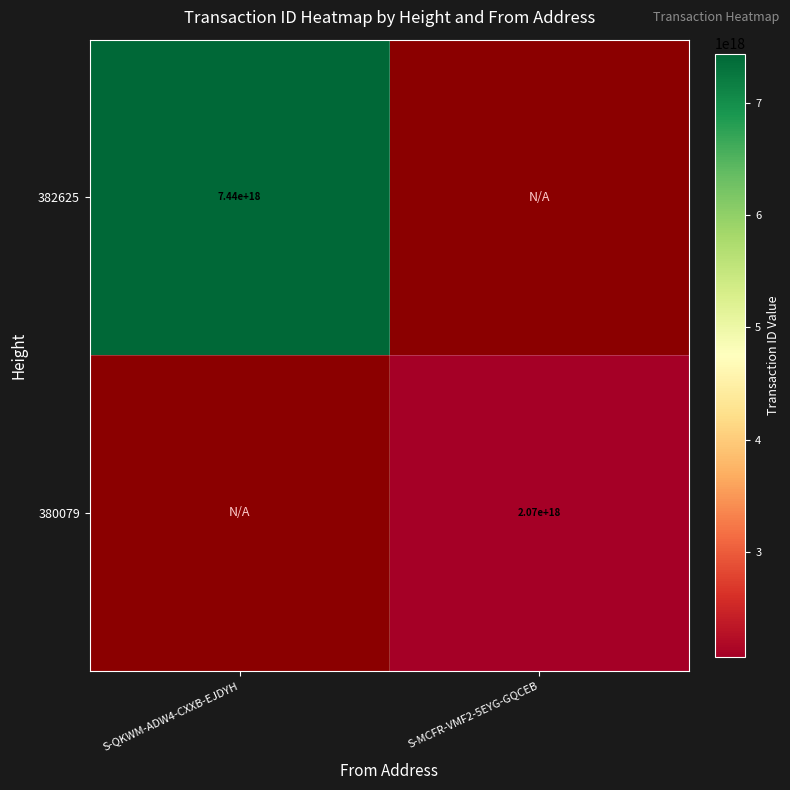

Is it true that 380079 equals 941447054960060672 at S-MCFR-VMF2-5EYG-GQCEB?

False